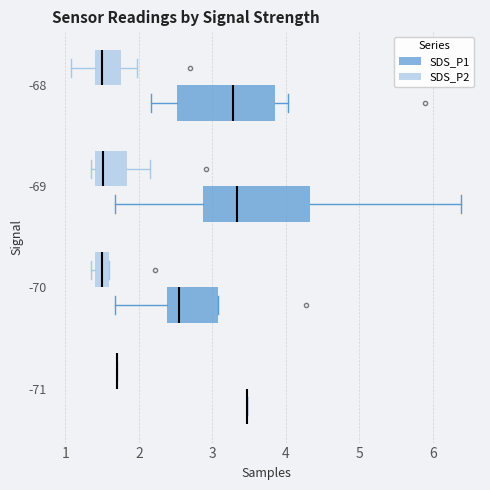

Reading bottom to top, read every box against the x-axis: the position of its median line, the range the box covers, and the ends of its whiskers. The values are not printed on the chart, so give them approximately, as read against the axis.

-71 (SDS_P1): box collapsed to a line at 3.5, whiskers 3.5 to 3.5
-71 (SDS_P2): box collapsed to a line at 1.7, whiskers 1.7 to 1.7
-70 (SDS_P1): median 2.6, box 2.4 to 3.1, whiskers 1.7 to 3.1
-70 (SDS_P2): median 1.5, box 1.4 to 1.6, whiskers 1.4 (just left of the box's left edge) to 1.6
-69 (SDS_P1): median 3.3, box 2.9 to 4.3, whiskers 1.7 to 6.4
-69 (SDS_P2): median 1.5, box 1.4 to 1.8, whiskers 1.4 (just left of the box's left edge) to 2.2
-68 (SDS_P1): median 3.3, box 2.5 to 3.9, whiskers 2.2 to 4.0
-68 (SDS_P2): median 1.5, box 1.4 to 1.8, whiskers 1.1 to 2.0